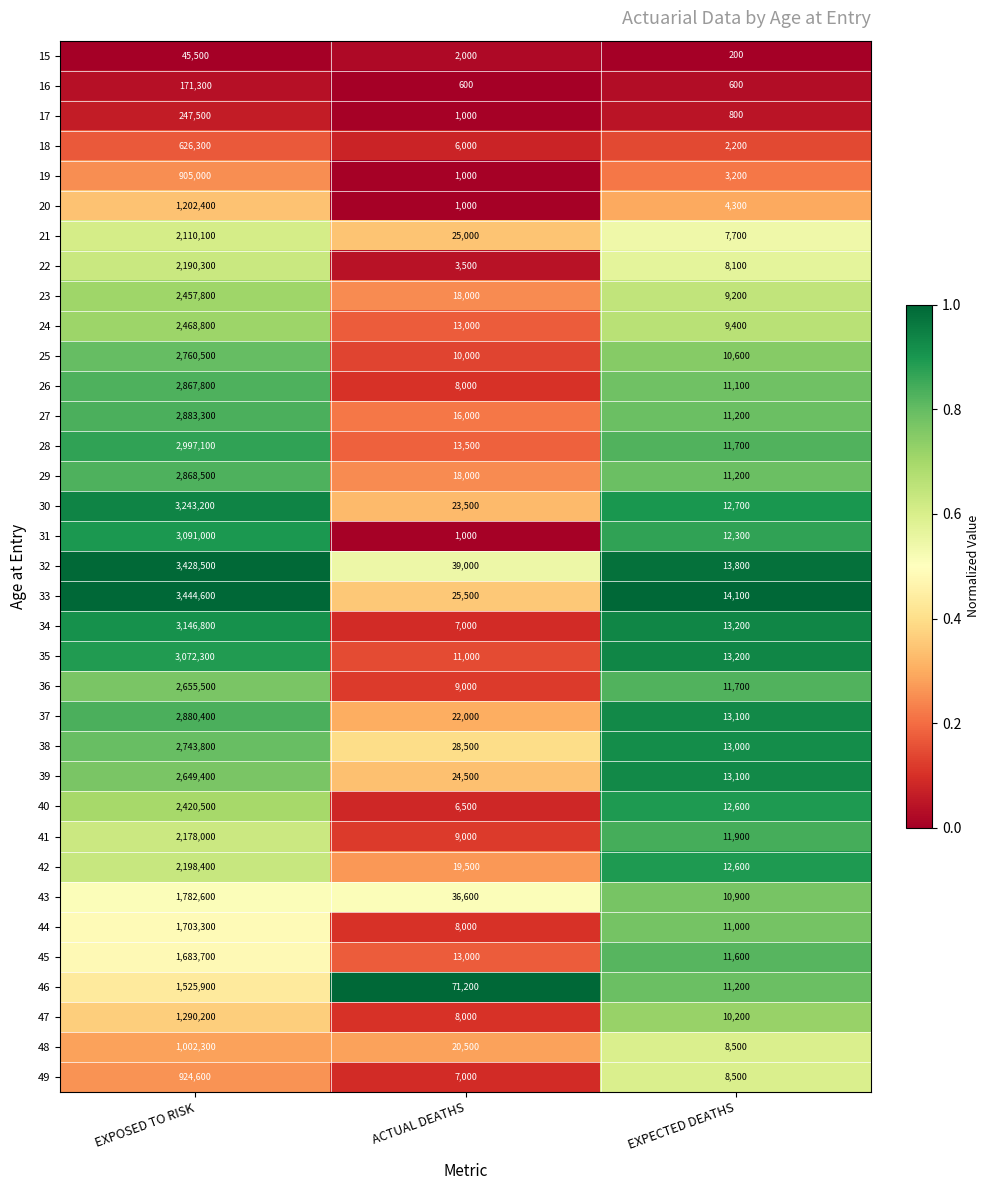

True or false: 42 has a value of 1512848 at EXPOSED TO RISK.

False